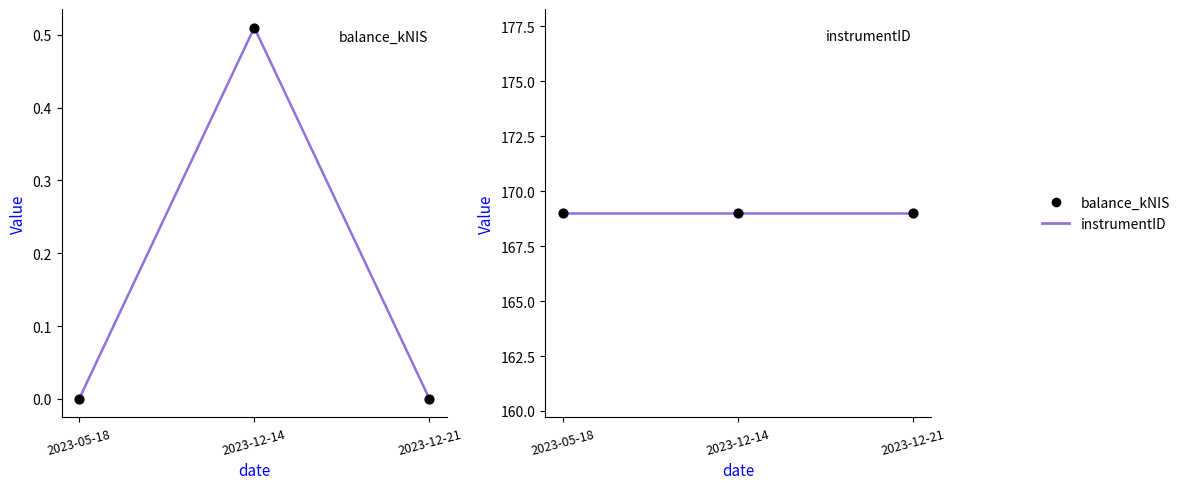

Which series contains the lowest Y value?

balance_kNIS